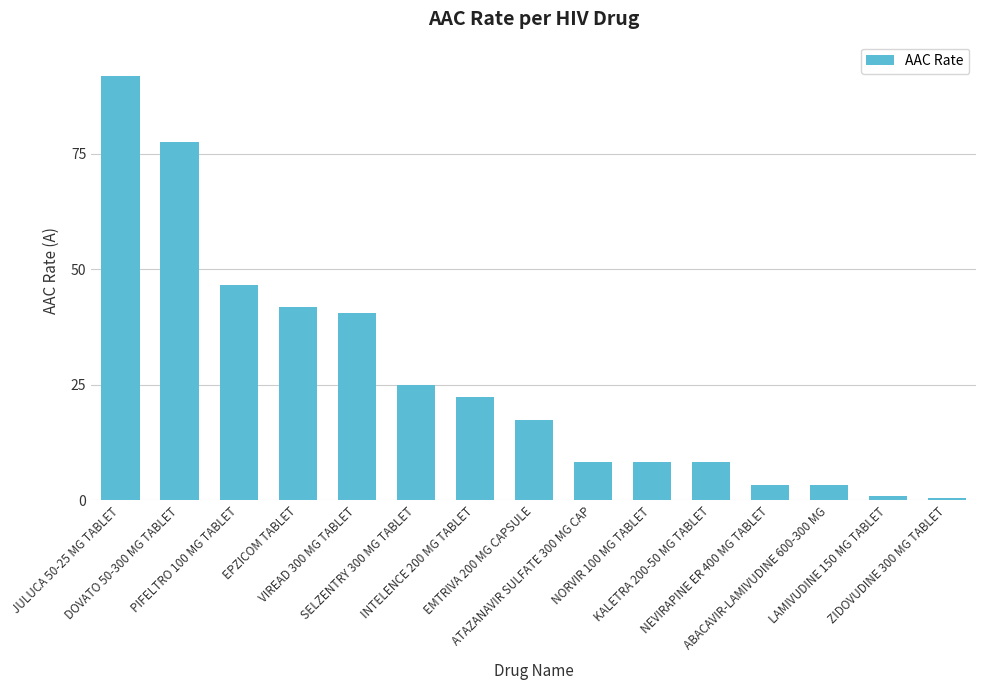

Where does the data first go above 17?

JULUCA 50-25 MG TABLET